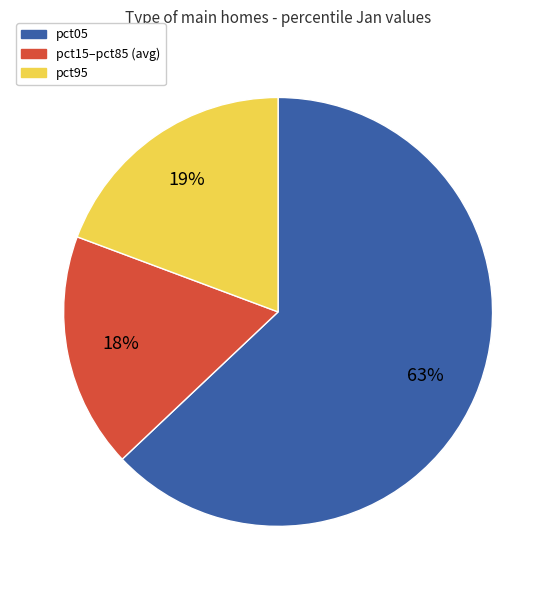

How many slices are in this pie chart?

3